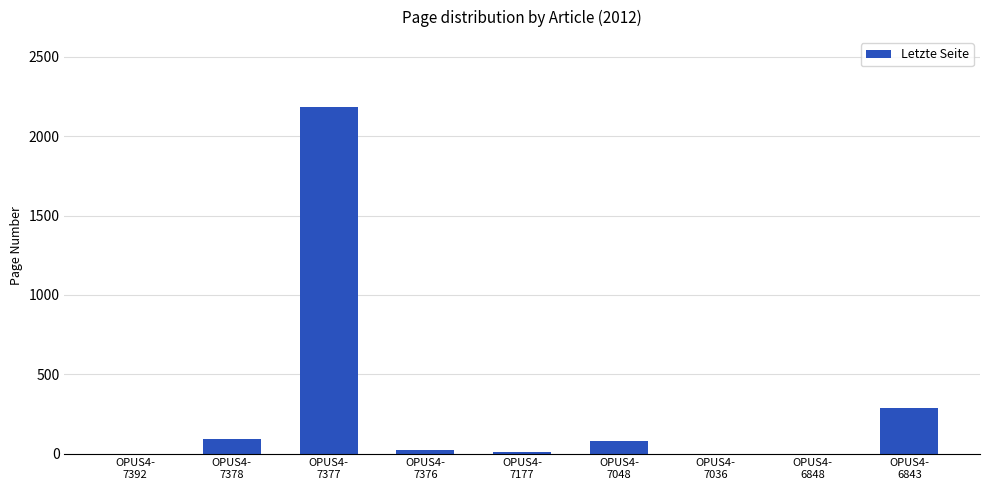

What is the greatest value displayed?

2187